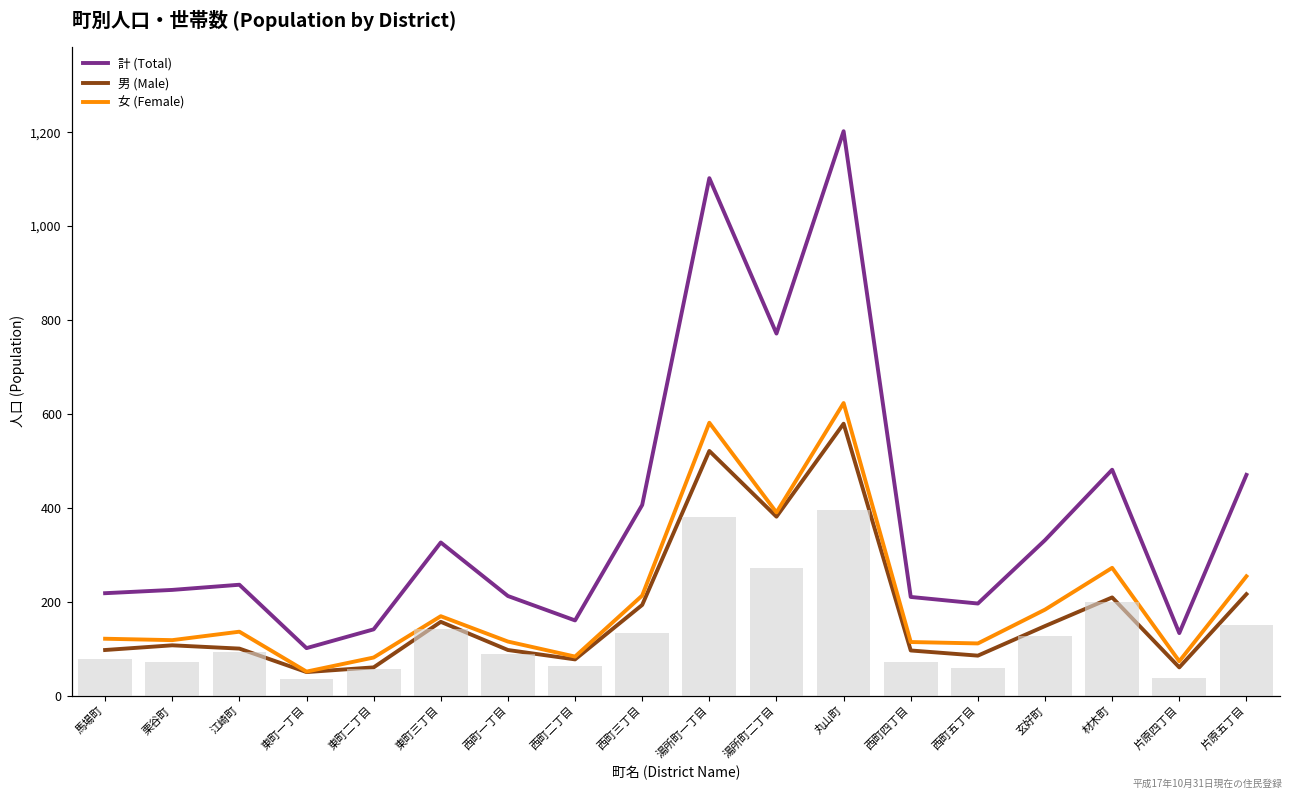

What is the maximum value shown in the chart?

1202